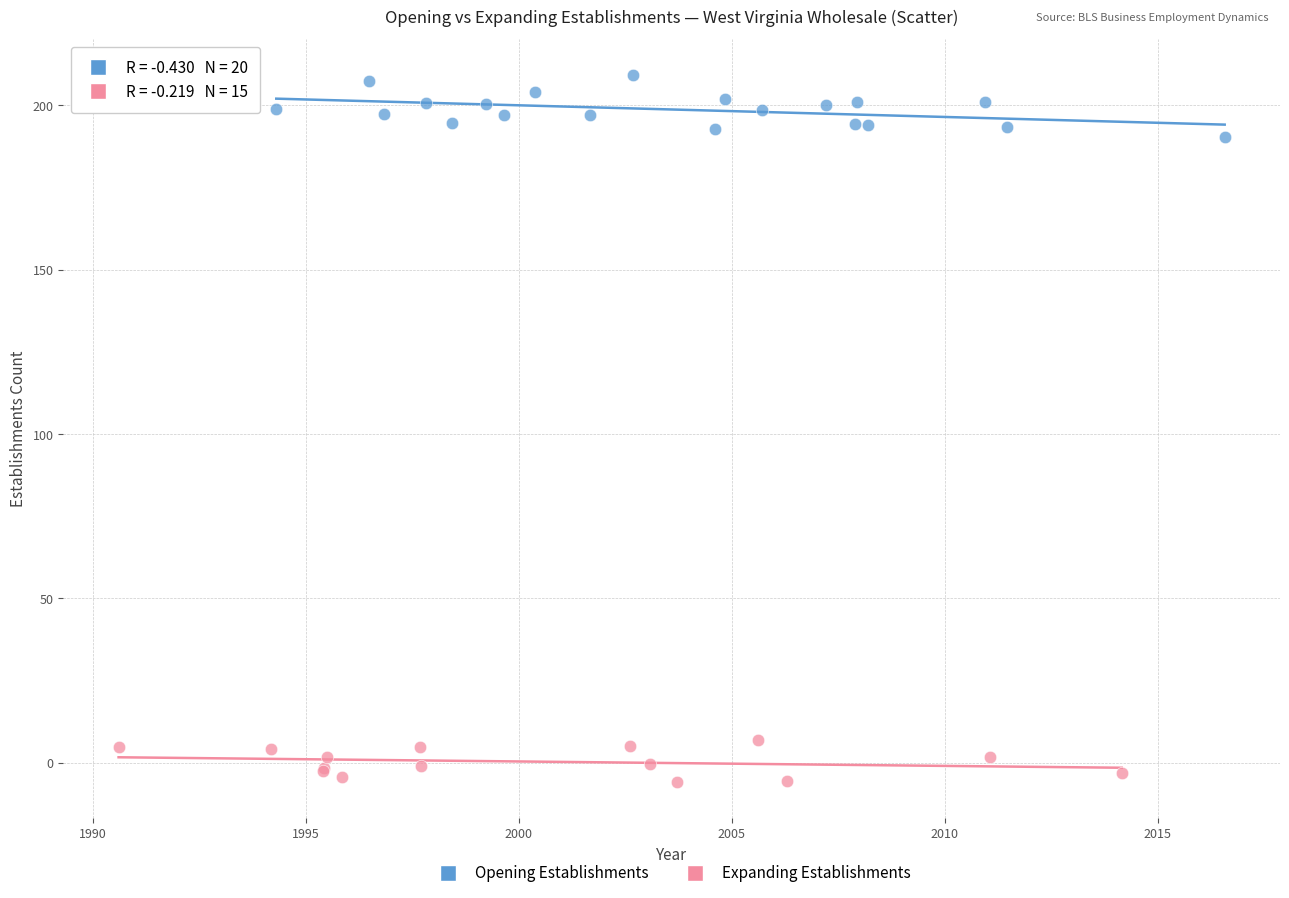

Which series contains the lowest Y value?

Expanding Establishments